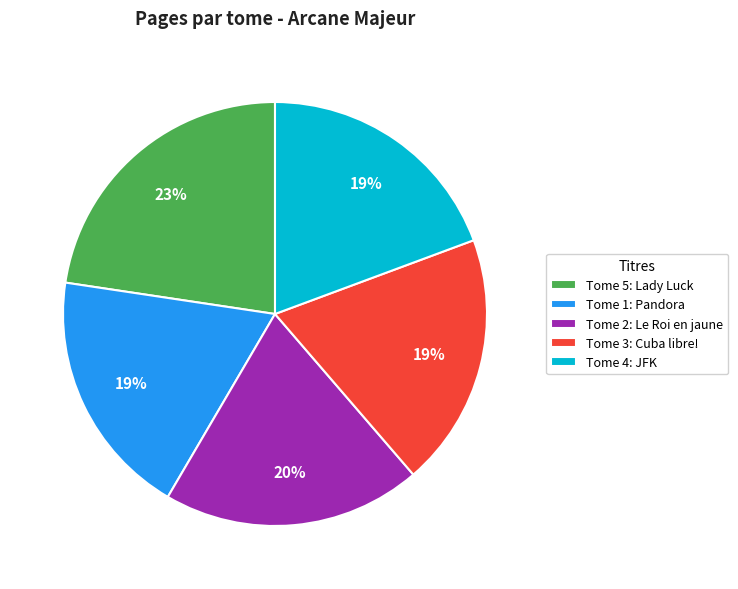

To the nearest percent, what is the difference between the largest and smallest slice percentages?

4%